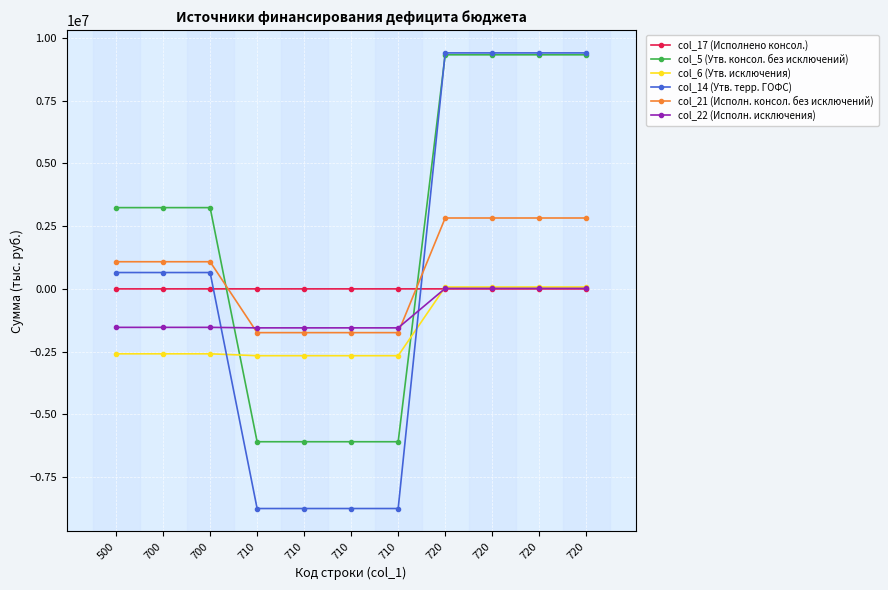

Between 500 and 720, which series saw the biggest shift?

col_14 (Утв. терр. ГОФС)